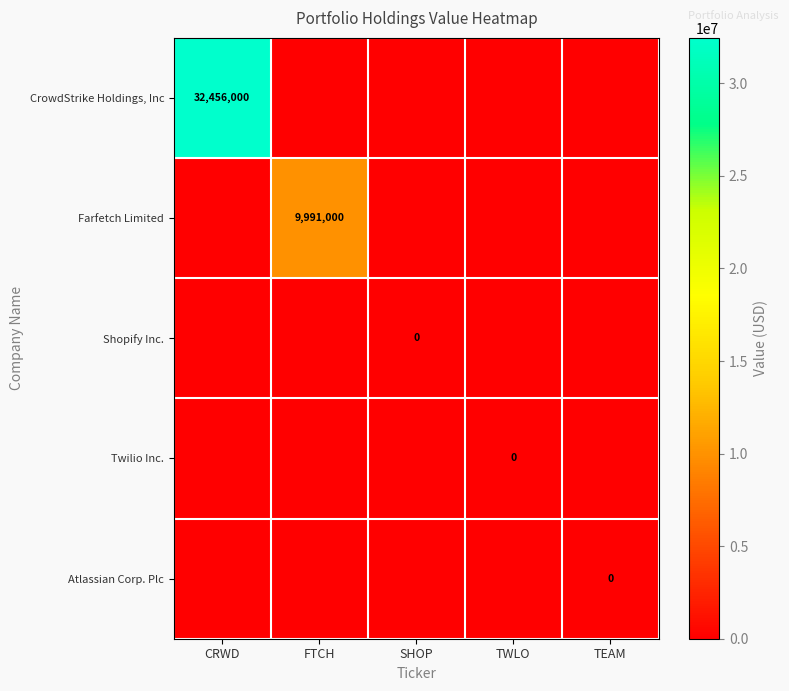

What is the spread (max minus min) of values at FTCH?

9991000